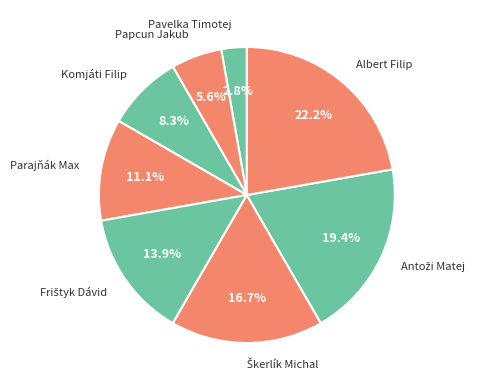

Between Albert Filip and Papcun Jakub, which is larger?

Albert Filip